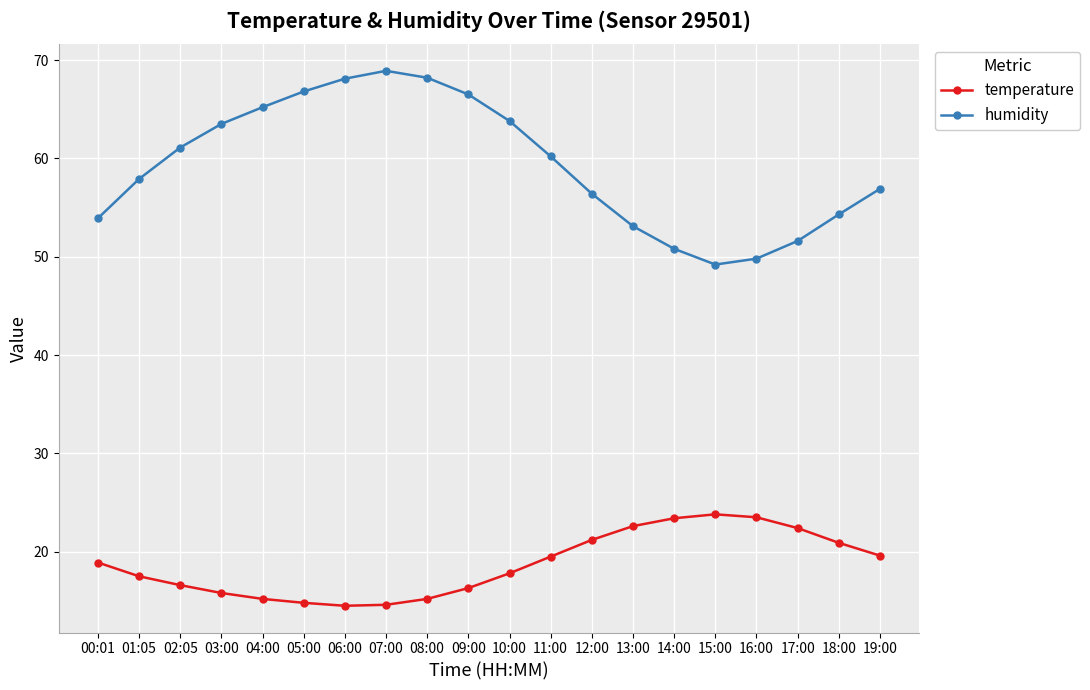

Is the value of temperature at 00:01 greater than the value of humidity at 12:00?

No